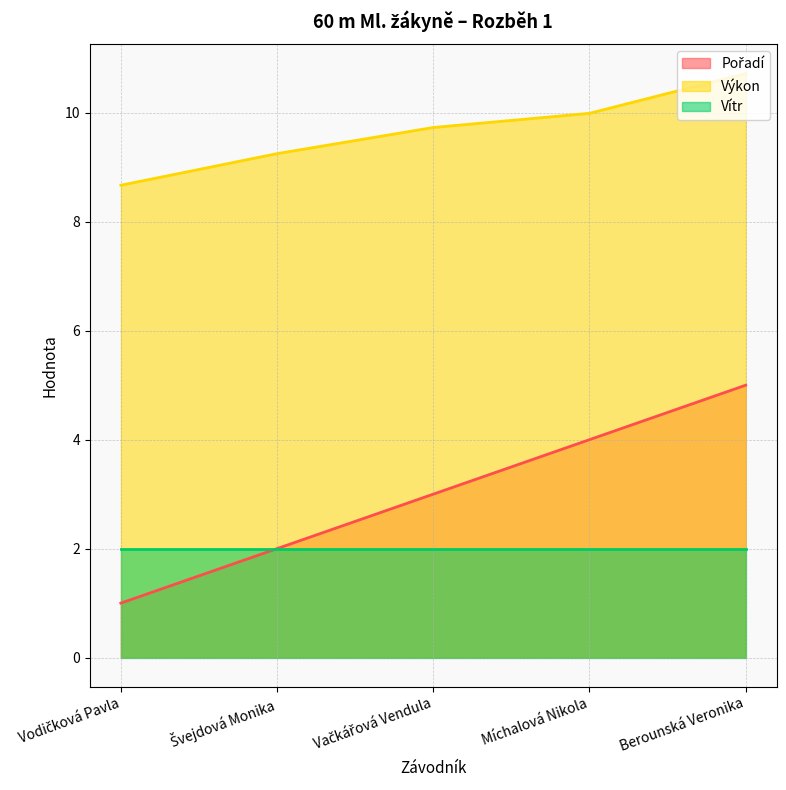

True or false: Pořadí and Výkon intersect in this chart.

False